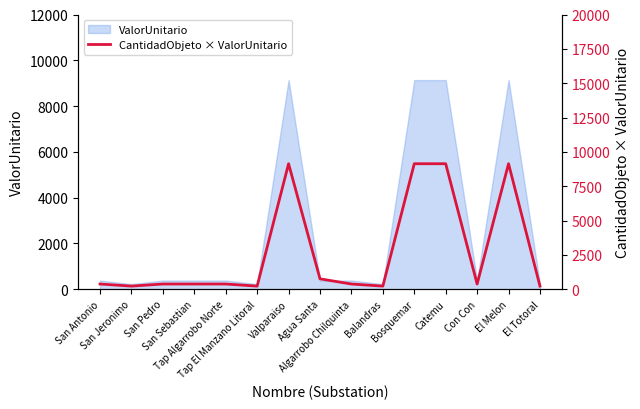

The chart shows a value of 89.0 at San Pedro. True or false?

False